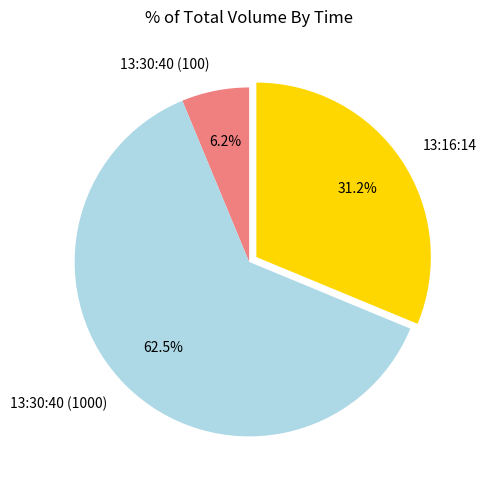

Which category accounts for the majority?

13:30:40 (1000)